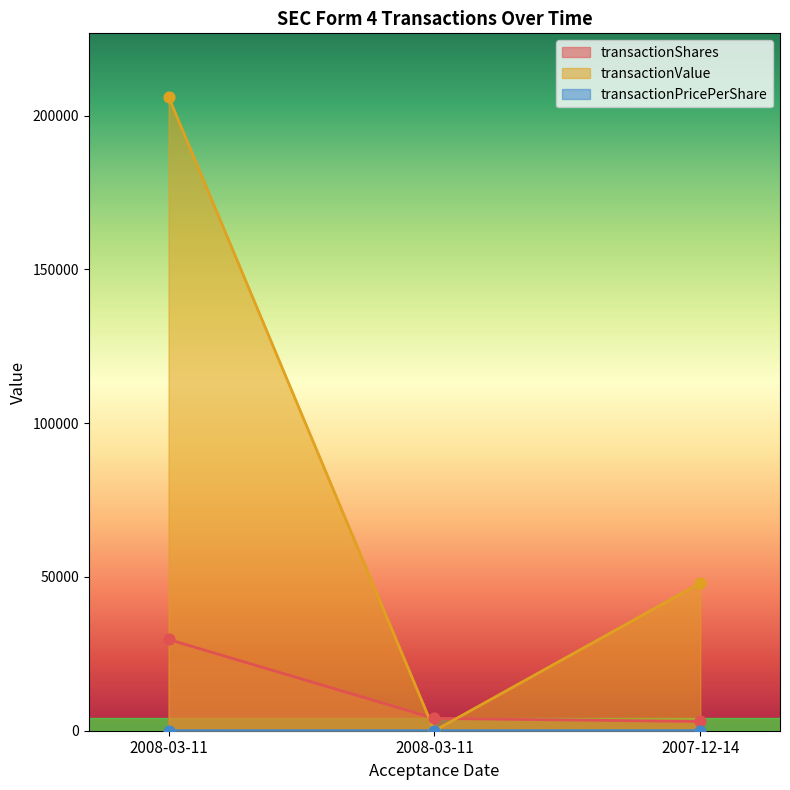

What are all the series names shown in the legend?

transactionShares, transactionValue, transactionPricePerShare